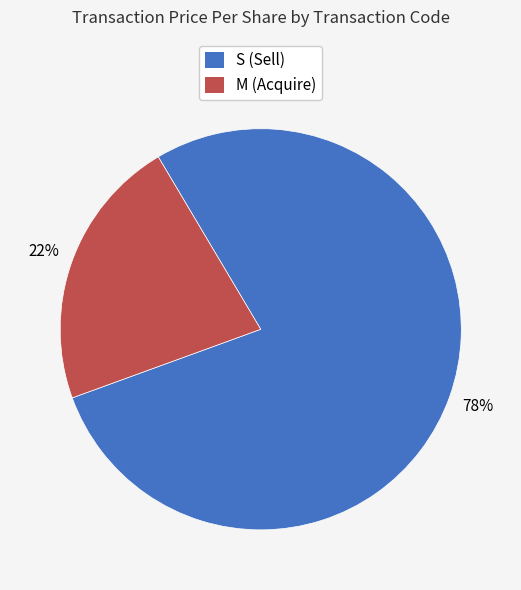

To the nearest percent, what percentage of the pie is S?

78%